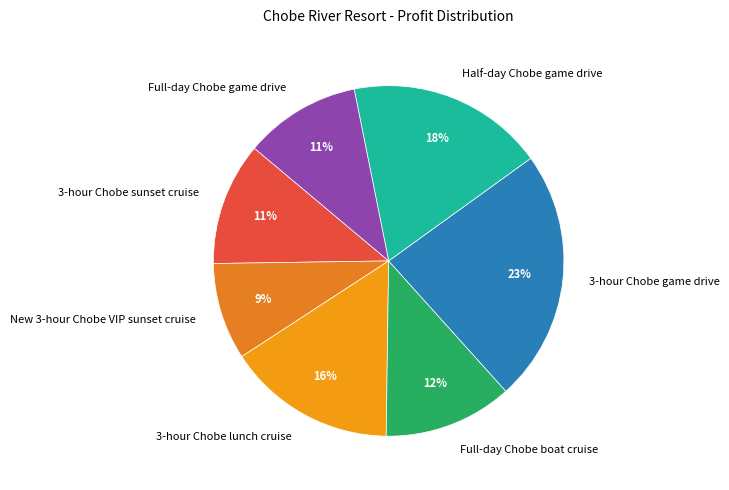

Is the sum of 3-hour Chobe sunset cruise and 3-hour Chobe game drive greater than half?

No